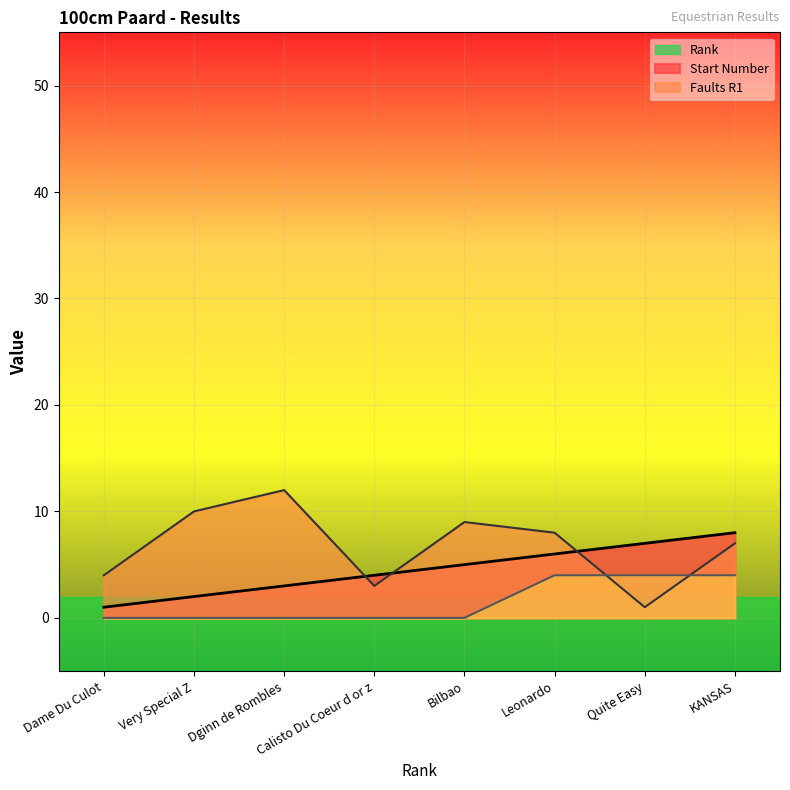

The value of Rank at Quite Easy is 7. True or false?

True